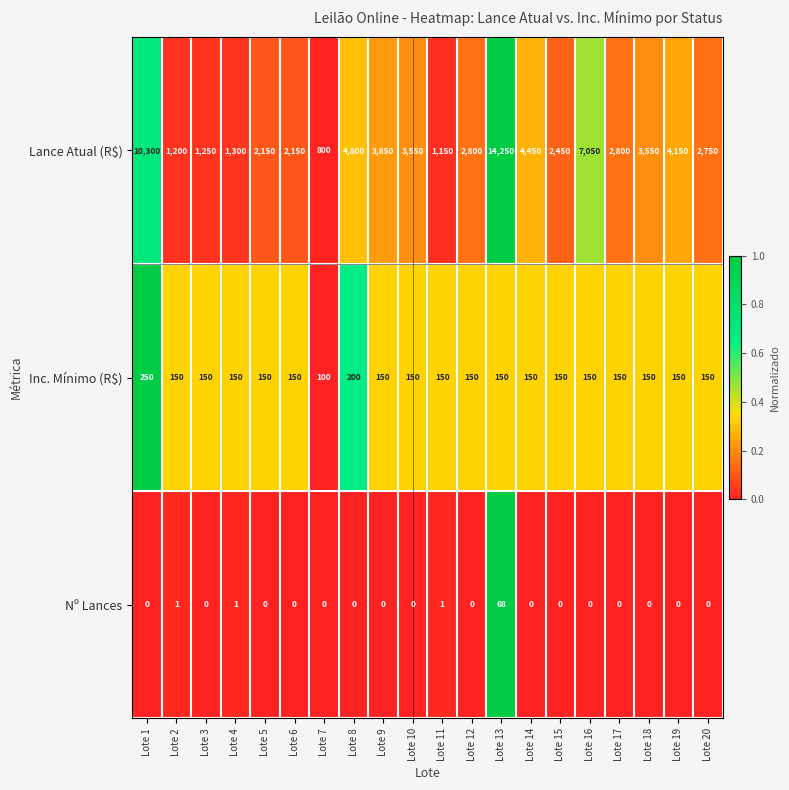

The Inc. Mínimo (R$) series shows 150 at Lote 3. True or false?

True